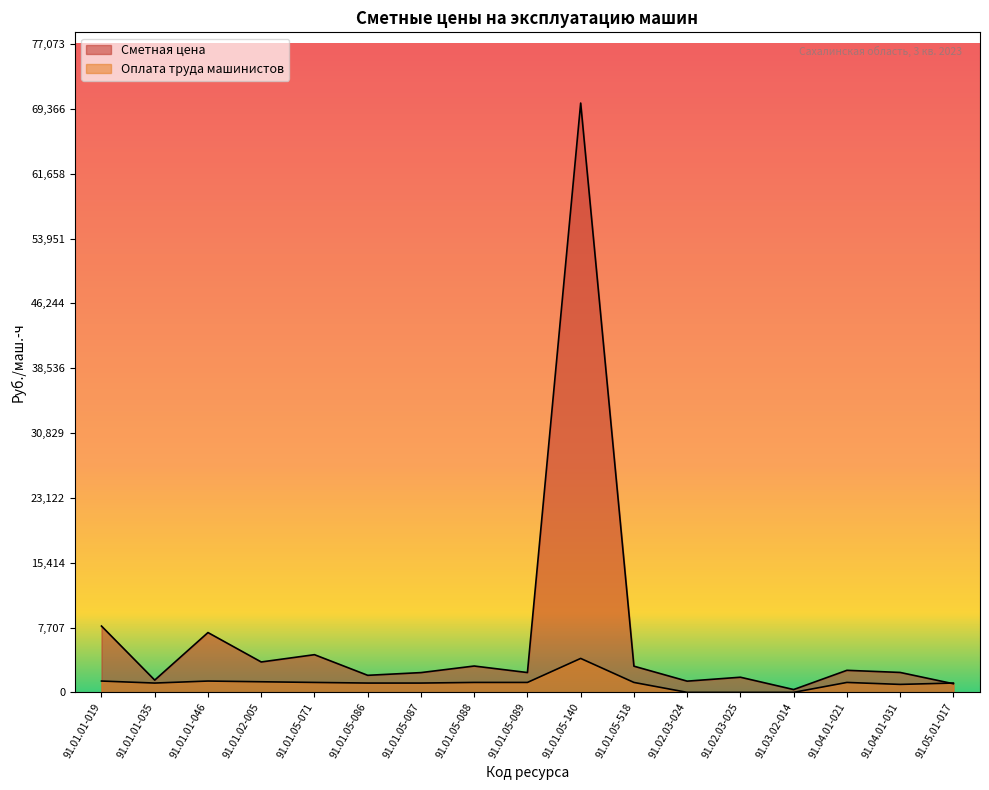

List the series in order of their peak value, highest first.

Сметная цена, Оплата труда машинистов